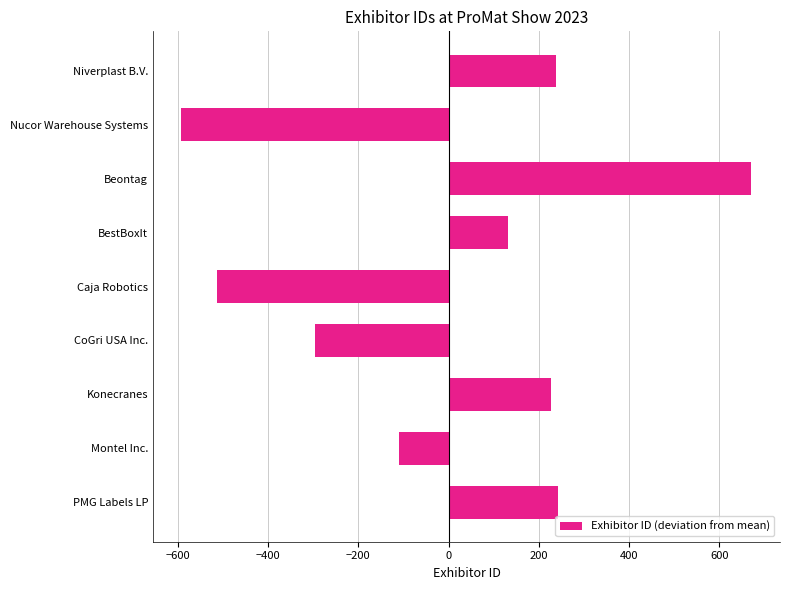

Which label corresponds to the largest value in the chart?

Beontag